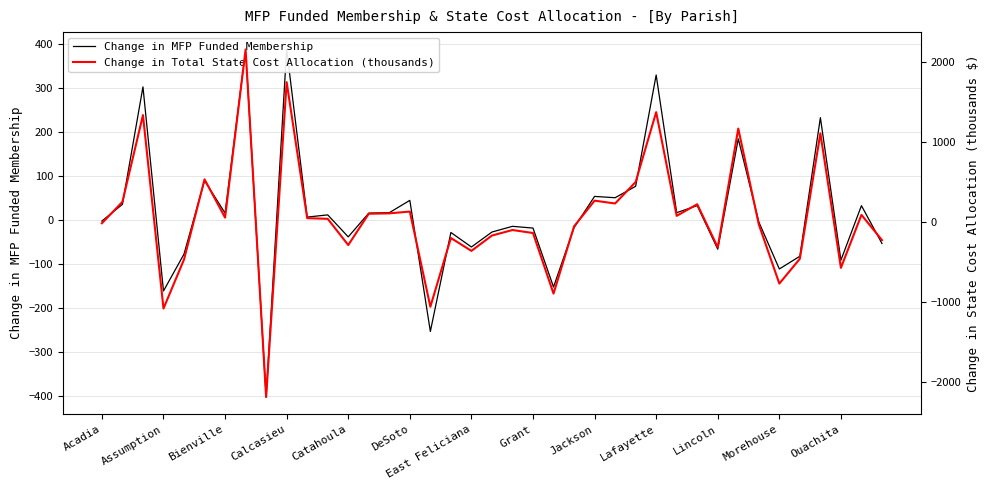

Which series has the widest spread of values?

Change in Total State Cost Allocation (thousands)